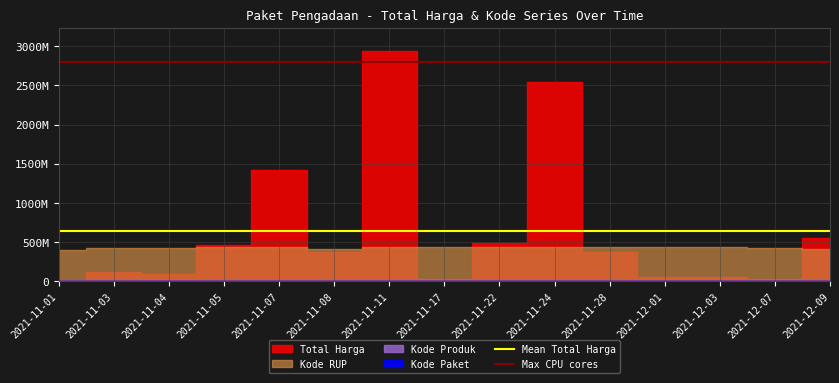

The value of Mean Total Harga at 2021-11-01 is 1120876979.6. True or false?

False